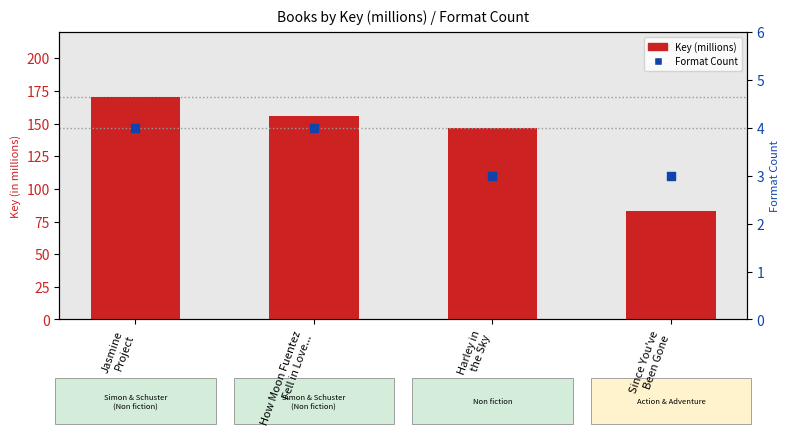

What are all the series names shown in the legend?

Key (millions), Format Count